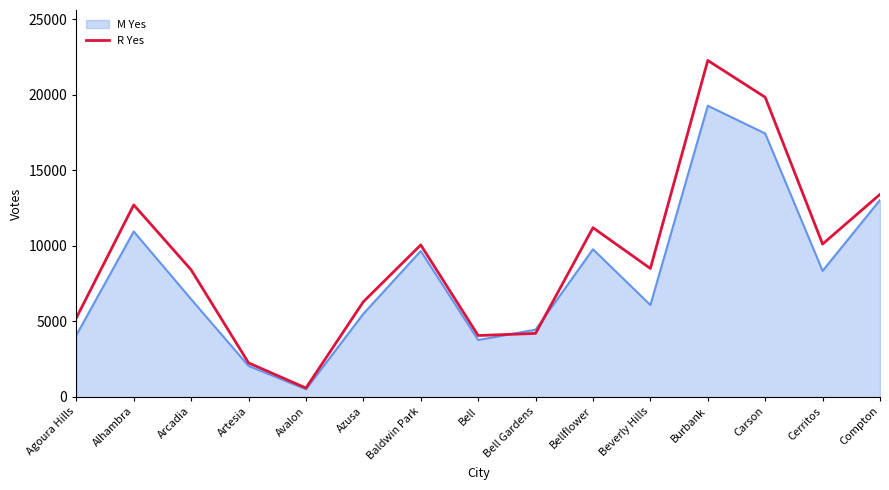

Does the chart display data point markers on the line(s)?

No